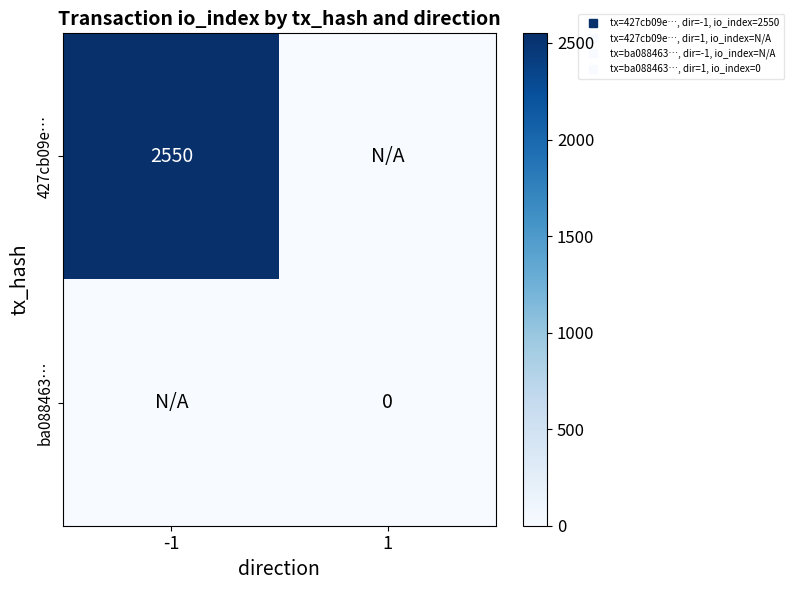

At which category is the sum across all series the highest?

-1